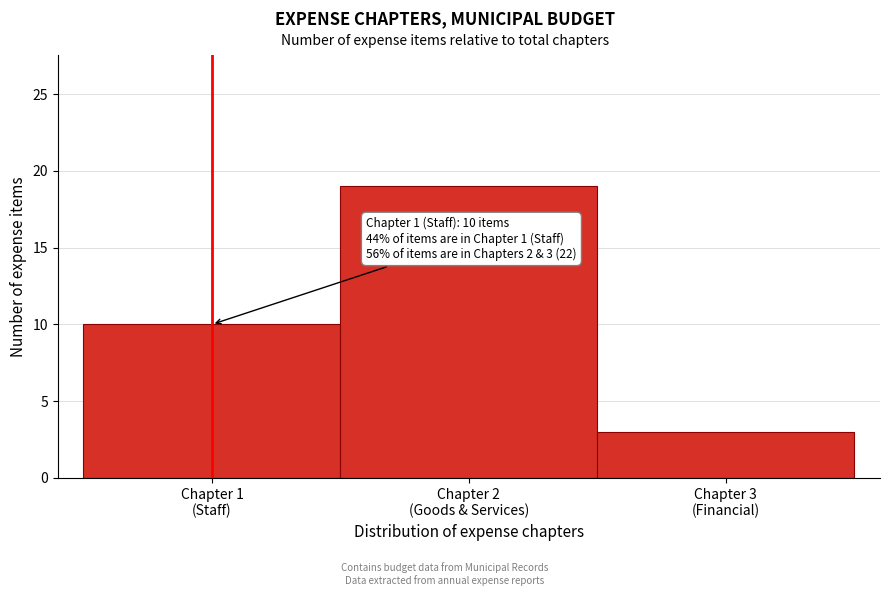

Reading right to left, list all the values displayed in this chart.

3	19	10